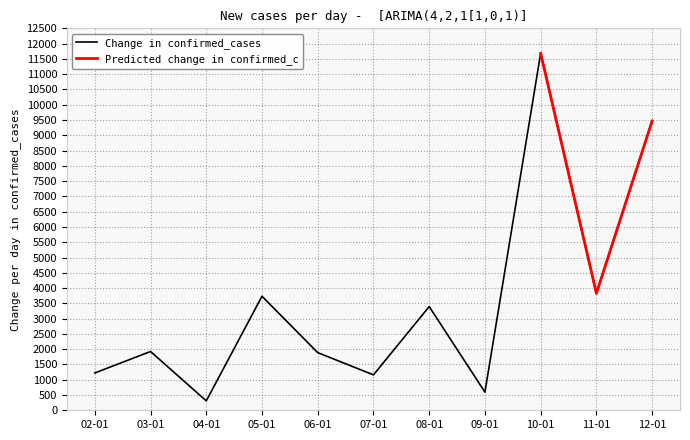

Which category has the highest value in the Change in confirmed_cases series?

10-01